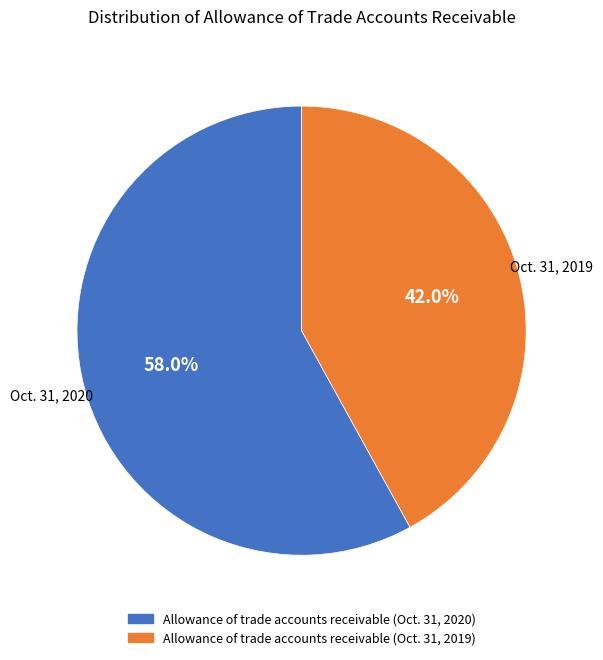

True or false: Allowance of trade accounts receivable (Oct. 31, 2019) accounts for 42% of the total.

True